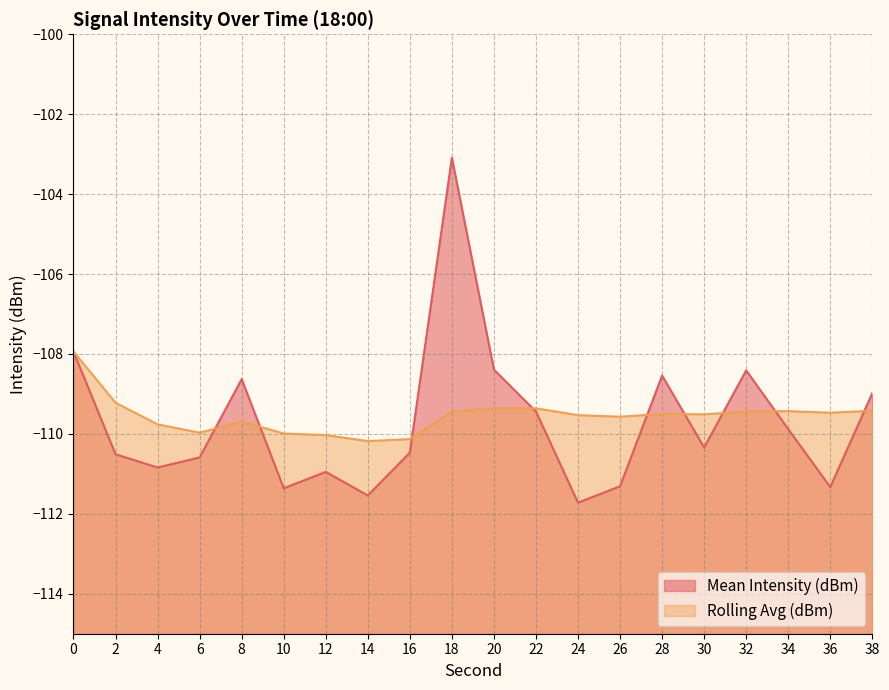

What is the approximate value of Mean Intensity (dBm) at 10?

-111.4